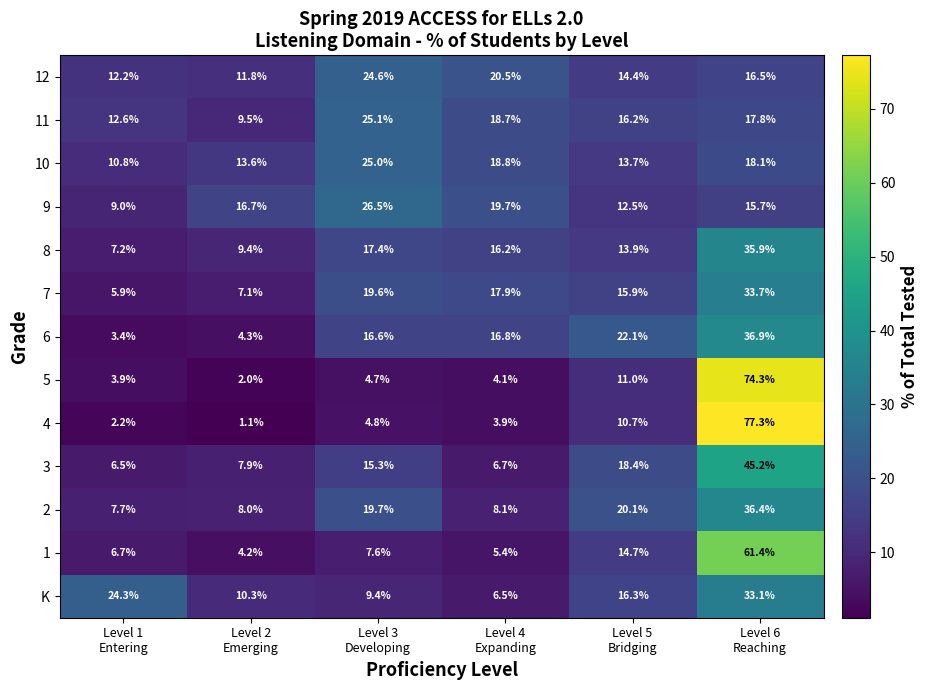

At how many categories does at least one series exceed 32?

1